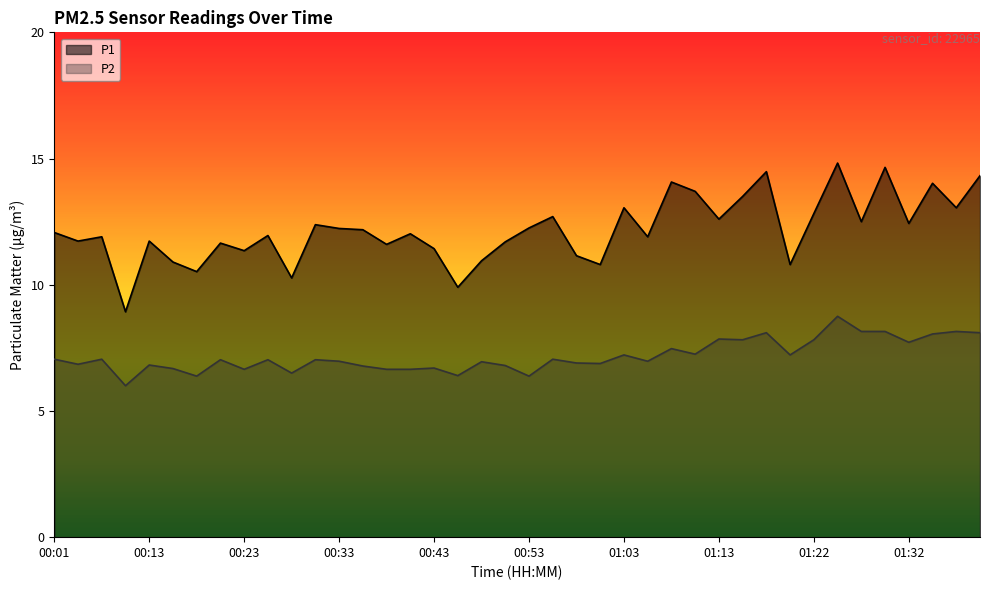

Reading right to left, list all the values displayed in this chart.

P1: 14.3	13.1	14.0	12.4	14.7	12.5	14.8	12.8	10.8	14.5	13.5	12.6	13.7	14.1	11.9	13.1	10.8	11.2	12.7	12.2	11.7	10.9	9.9	11.4	12.0	11.6	12.2	12.2	12.4	10.3	11.9	11.3	11.7	10.5	10.9	11.7	8.9	11.9	11.7	12.1
P2: 8.1	8.2	8.1	7.7	8.2	8.2	8.8	7.8	7.2	8.1	7.8	7.8	7.2	7.5	7.0	7.2	6.9	6.9	7.0	6.4	6.8	7.0	6.4	6.7	6.7	6.7	6.8	7.0	7.0	6.5	7.0	6.7	7.0	6.4	6.7	6.8	6.0	7.0	6.8	7.0